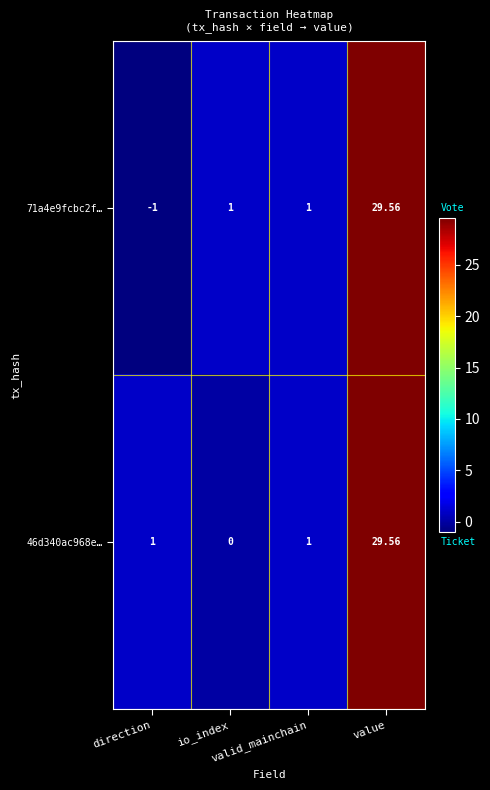

Count the number of categories in the chart.

4